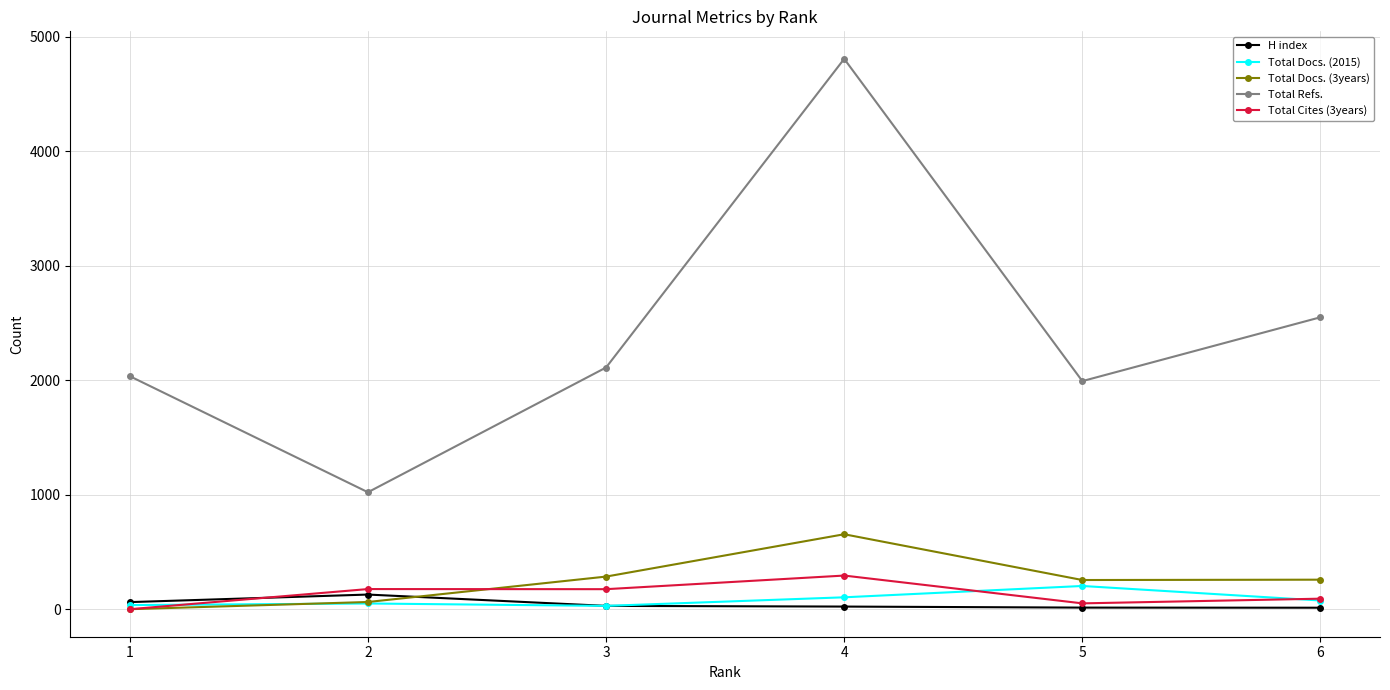

What is the sum of all H index values?

269